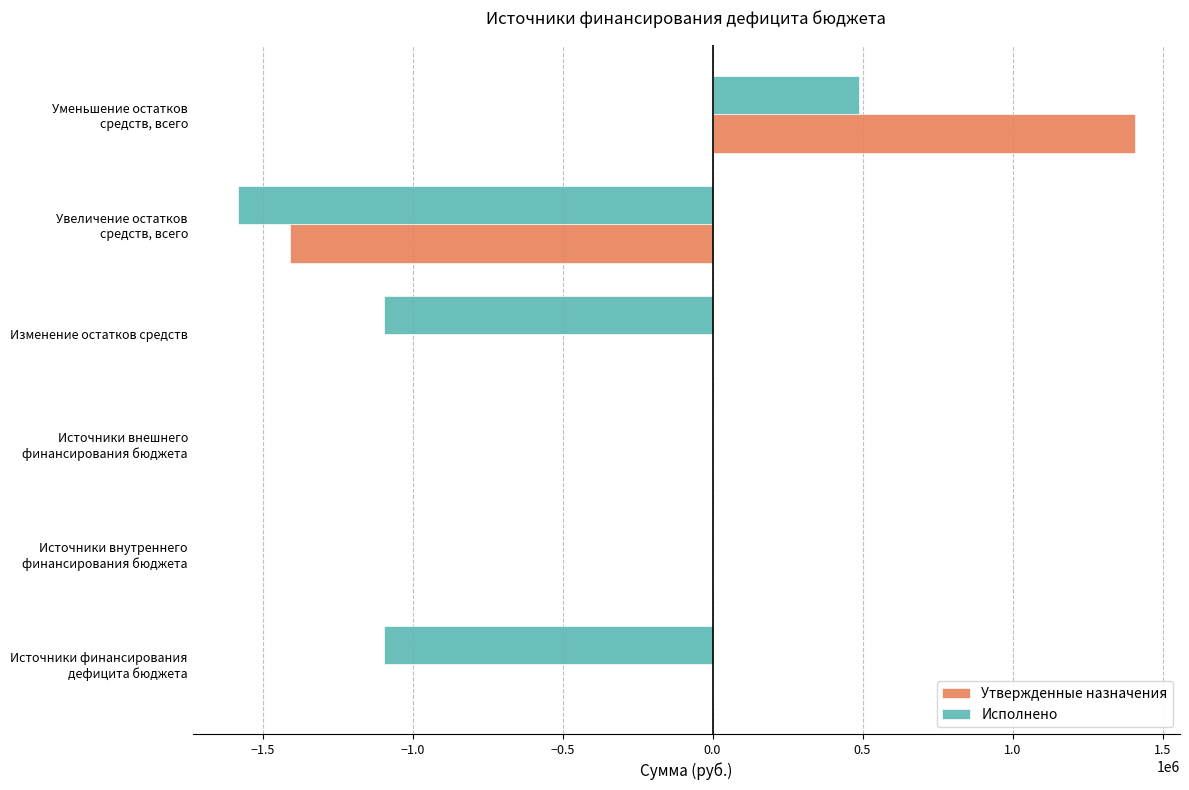

What is the maximum value for Утвержденные назначения?

1408683.0